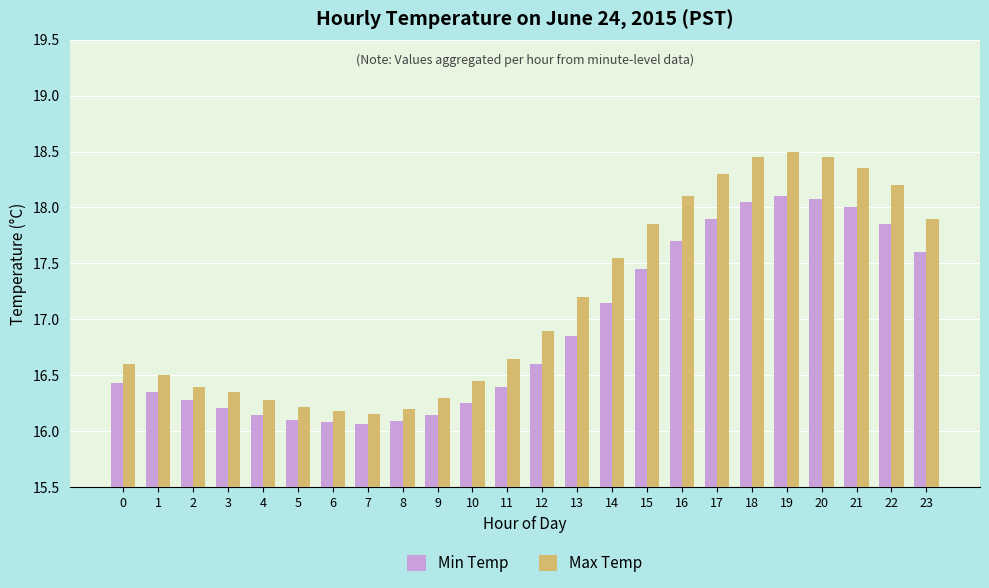

The Max Temp series shows 31.5 at 18. True or false?

False